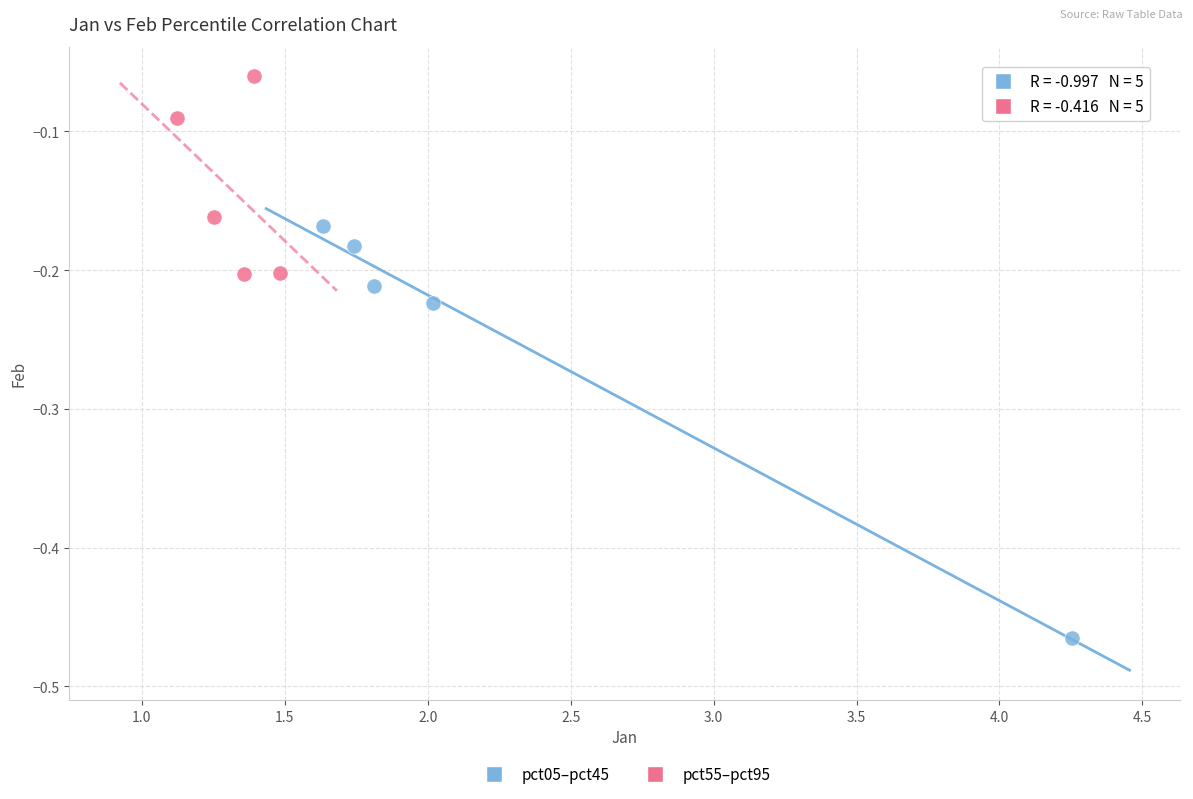

Which series has the widest spread of Y values?

pct05–pct45